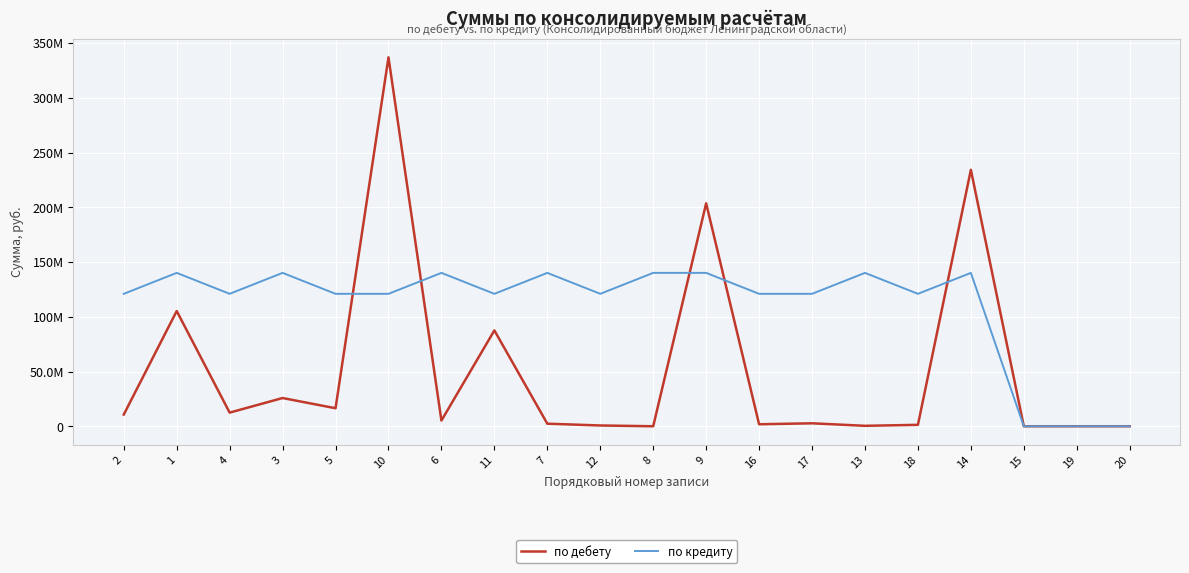

How many interior local valleys does the по дебету series have?

6